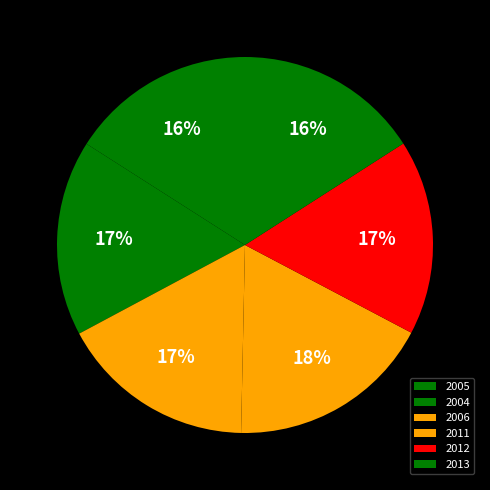

Count the number of slices in the pie.

6